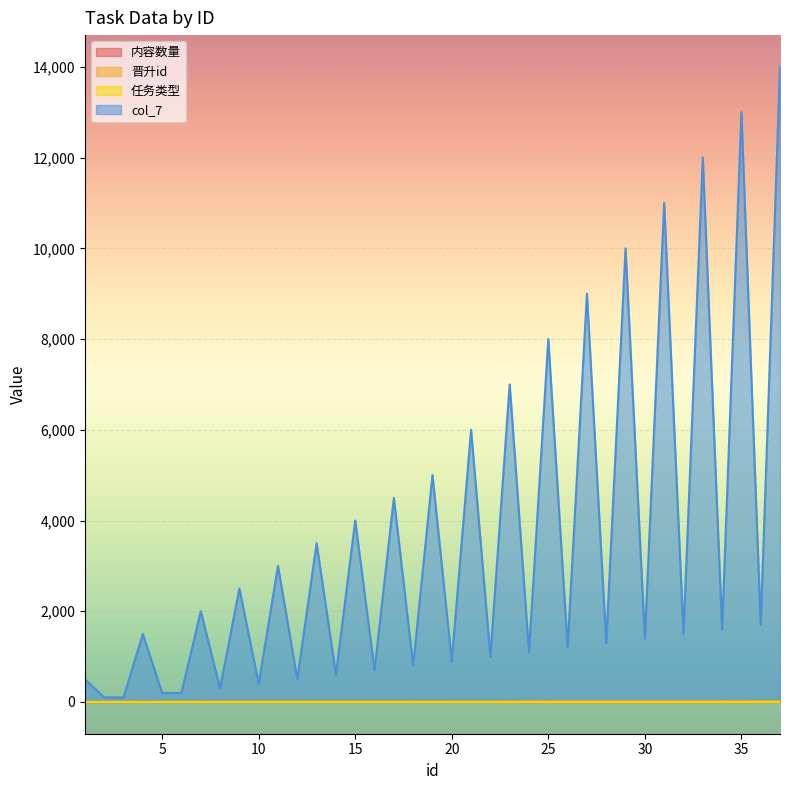

Is it true that 晋升id equals 8 at 18?

True